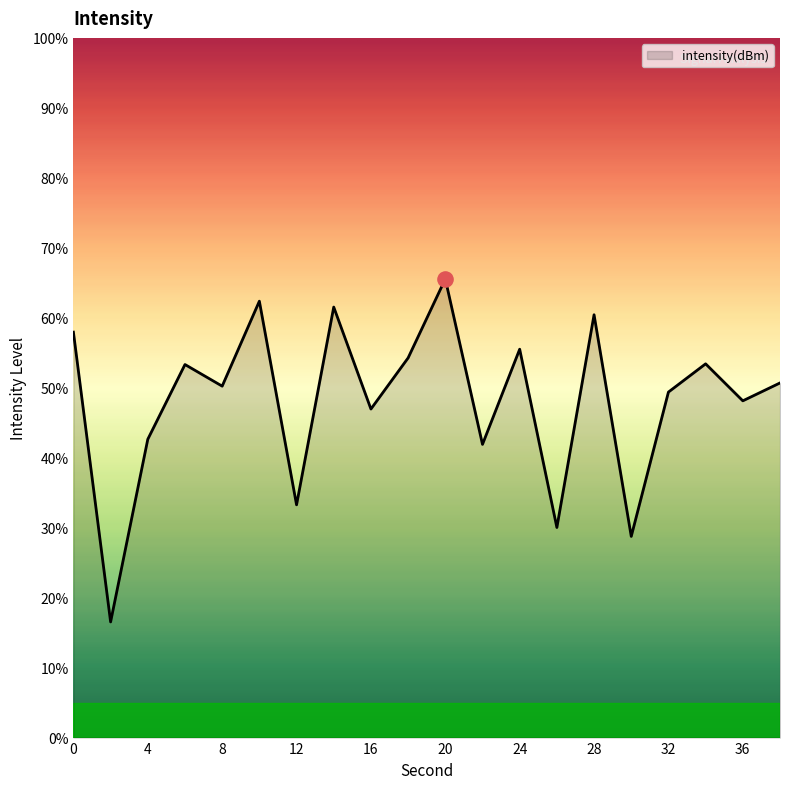

What is the difference between the maximum and minimum values?

49.0